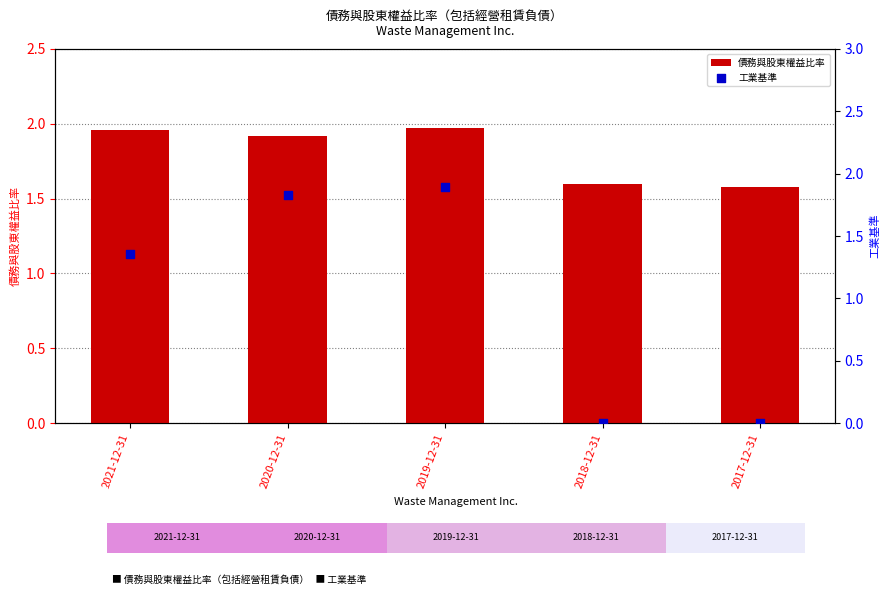

Which series contains the lowest Y value?

工業基準